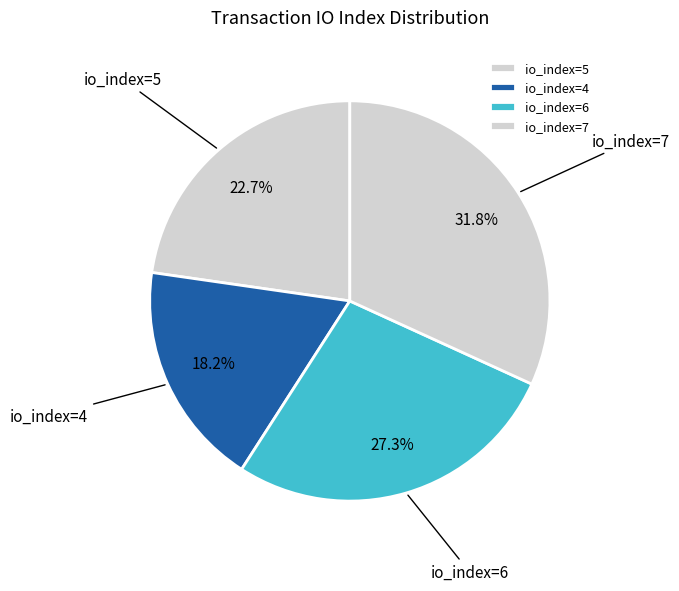

To the nearest percent, what is the average slice percentage?

25%